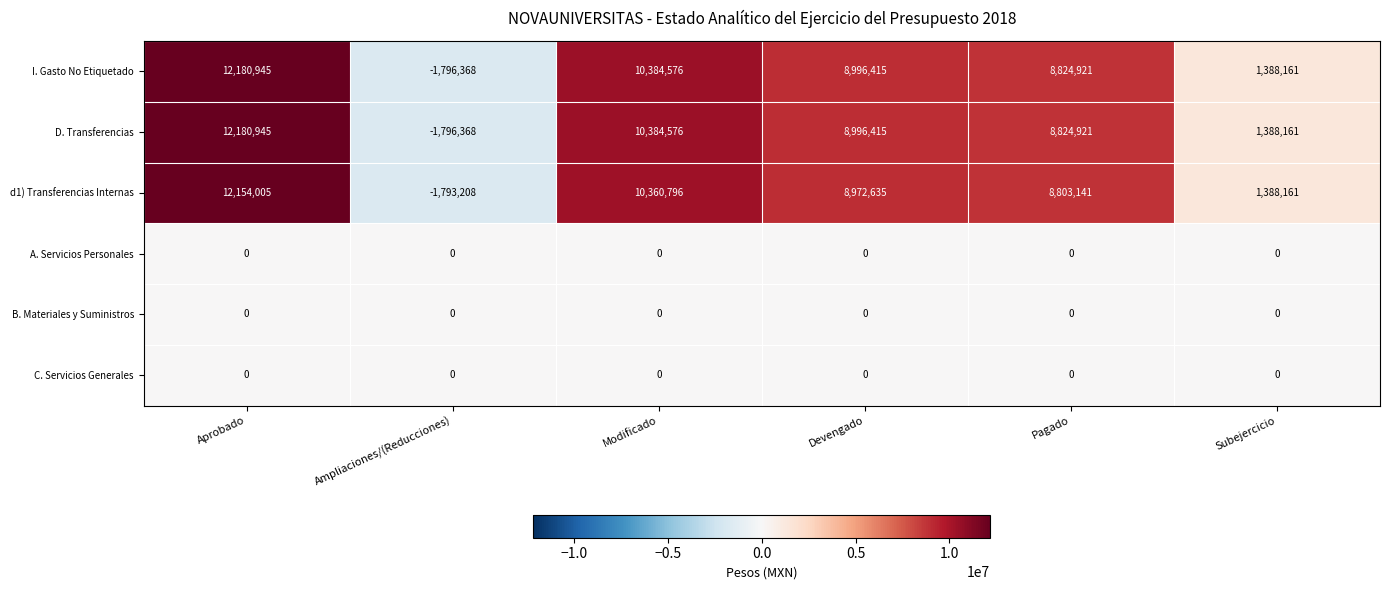

Which category has the lowest value across all series?

Ampliaciones/(Reducciones)